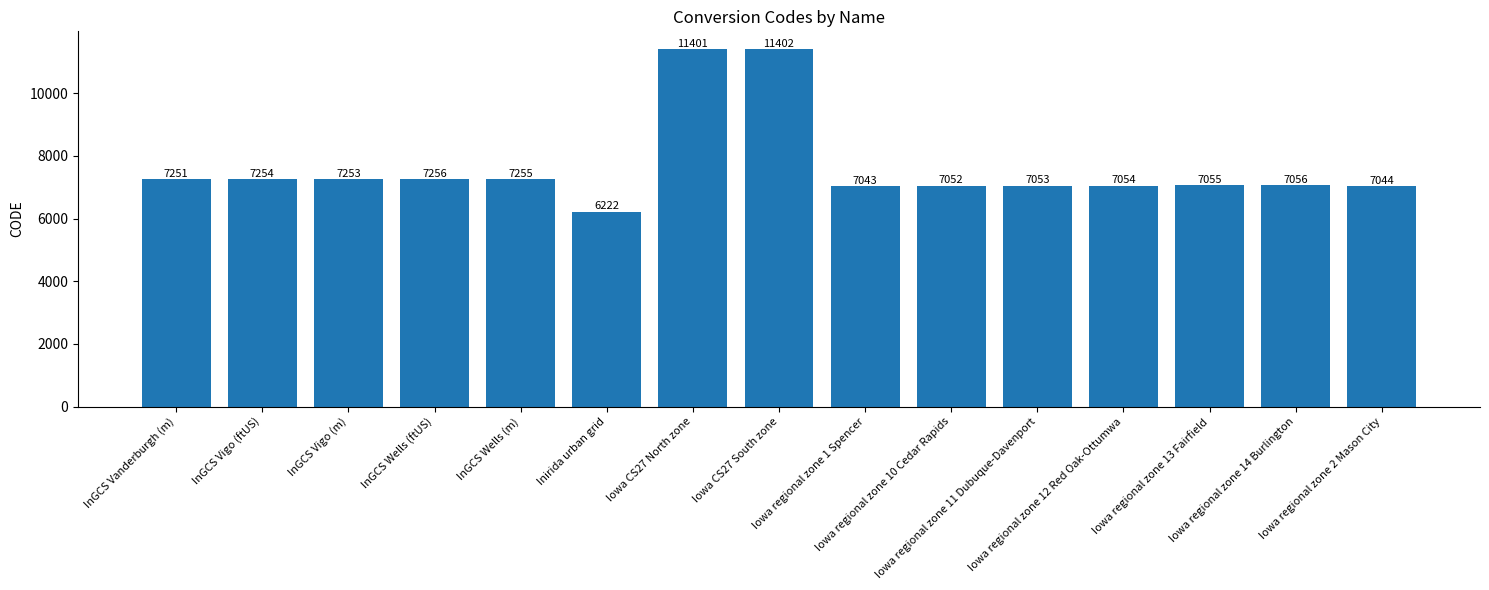

Which label corresponds to the largest value in the chart?

Iowa CS27 South zone